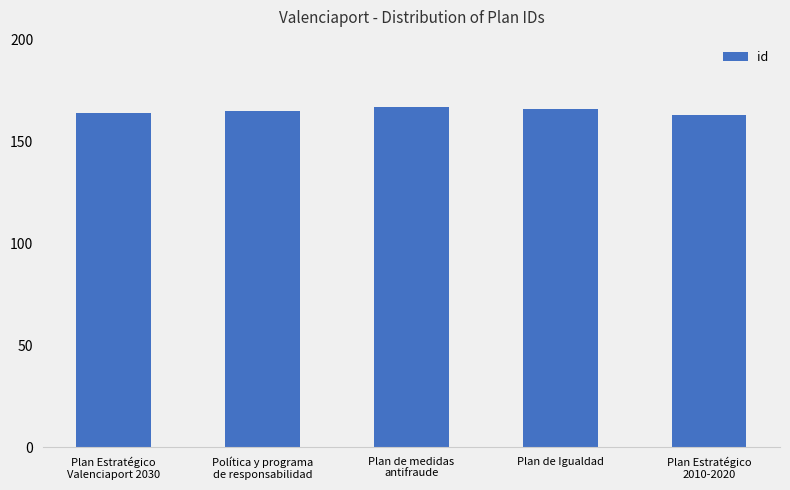

The value at Plan Estratégico
2010-2020 is 163. True or false?

True